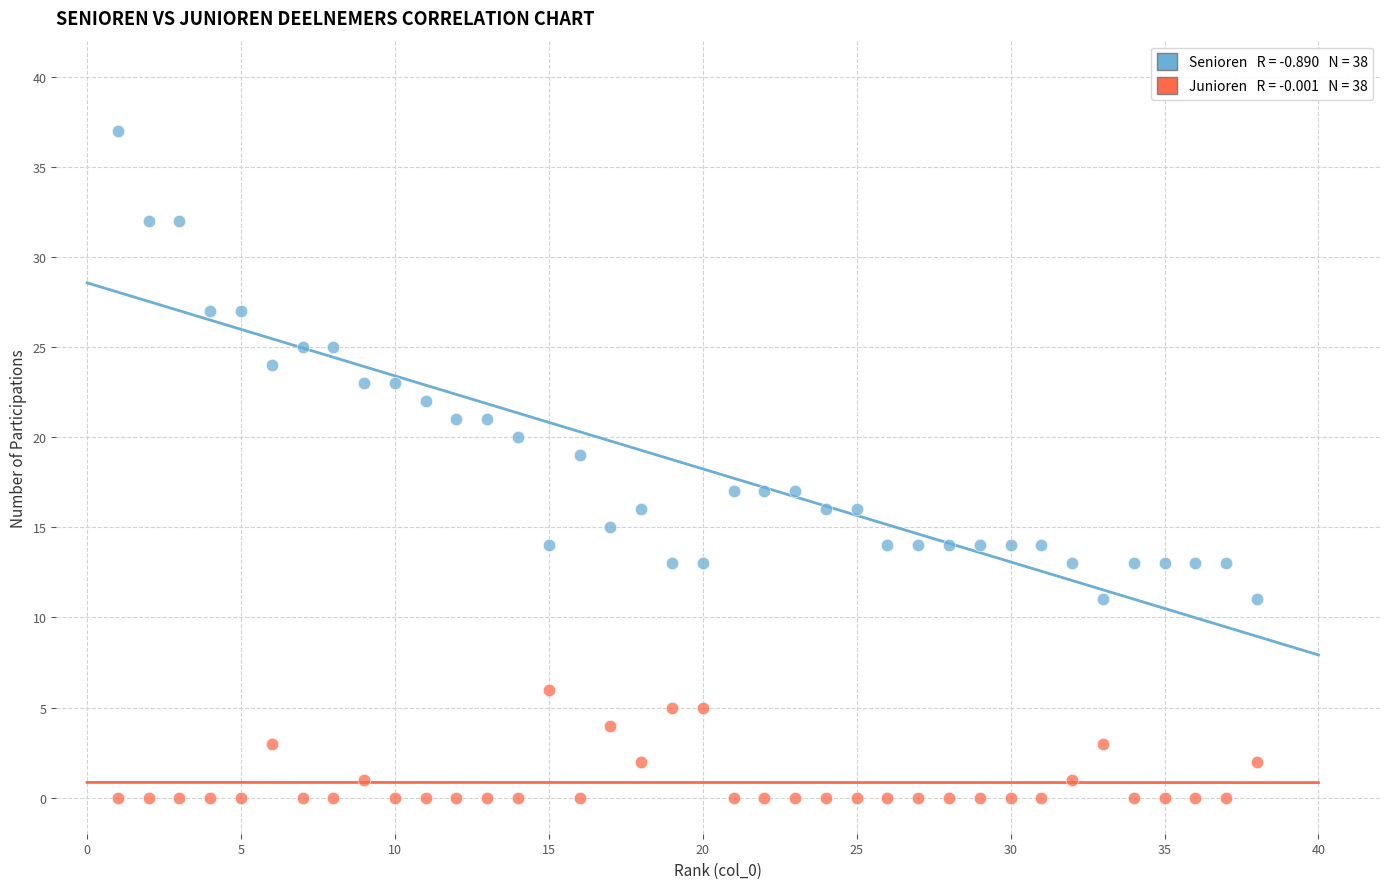

Across all data points, what is the range of Y values (max minus min)?

37